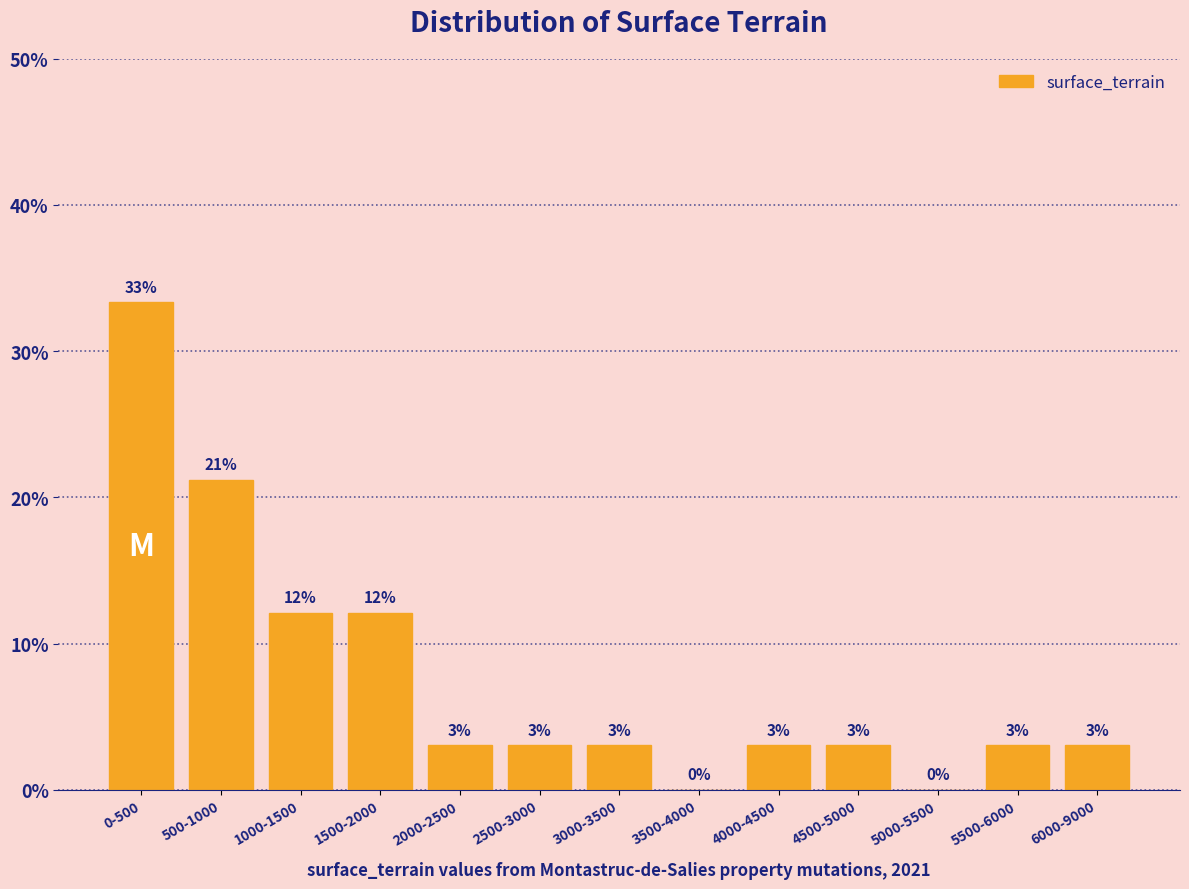

What value does the data have at 6000-9000?

3.0